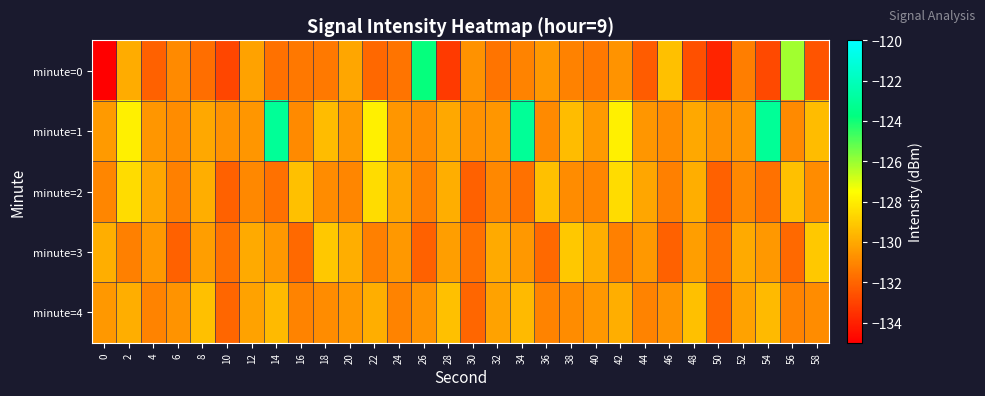

Reading left to right, list all the values displayed in this chart.

minute=0: 0=-220.9	2=-129.9	4=-132.1	6=-130.9	8=-131.8	10=-132.9	12=-130.2	14=-131.6	16=-131.5	18=-131.4	20=-130.1	22=-131.9	24=-131.6	26=-123.8	28=-133.2	30=-130.7	32=-131.6	34=-131.1	36=-130.5	38=-131.2	40=-131.4	42=-130.6	44=-132.3	46=-129.3	48=-132.6	50=-133.9	52=-131.3	54=-132.8	56=-126.1	58=-132.5
minute=1: 0=-130.5	2=-128.0	4=-130.5	6=-130.9	8=-130.1	10=-130.7	12=-130.6	14=-123.1	16=-130.9	18=-129.4	20=-130.5	22=-128.0	24=-130.5	26=-130.9	28=-130.1	30=-130.7	32=-130.6	34=-123.1	36=-130.9	38=-129.4	40=-130.5	42=-128.0	44=-130.5	46=-130.9	48=-130.1	50=-130.7	52=-130.6	54=-123.1	56=-130.9	58=-129.4
minute=2: 0=-131.0	2=-128.5	4=-130.1	6=-131.2	8=-129.9	10=-132.1	12=-131.0	14=-131.7	16=-129.3	18=-130.9	20=-131.0	22=-128.5	24=-130.1	26=-131.2	28=-129.9	30=-132.1	32=-131.0	34=-131.7	36=-129.3	38=-130.9	40=-131.0	42=-128.5	44=-130.1	46=-131.2	48=-129.9	50=-132.1	52=-131.0	54=-131.7	56=-129.3	58=-130.9
minute=3: 0=-129.9	2=-131.2	4=-130.5	6=-132.1	8=-130.3	10=-131.7	12=-130.0	14=-130.5	16=-131.9	18=-129.1	20=-129.9	22=-131.2	24=-130.5	26=-132.1	28=-130.3	30=-131.7	32=-130.0	34=-130.5	36=-131.9	38=-129.1	40=-129.9	42=-131.2	44=-130.5	46=-132.1	48=-130.3	50=-131.7	52=-130.0	54=-130.5	56=-131.9	58=-129.1
minute=4: 0=-130.5	2=-129.9	4=-131.1	6=-130.7	8=-129.3	10=-132.0	12=-130.2	14=-129.5	16=-131.1	18=-130.9	20=-130.5	22=-129.9	24=-131.1	26=-130.7	28=-129.3	30=-132.0	32=-130.2	34=-129.5	36=-131.1	38=-130.9	40=-130.5	42=-129.9	44=-131.1	46=-130.7	48=-129.3	50=-132.0	52=-130.2	54=-129.5	56=-131.1	58=-130.9